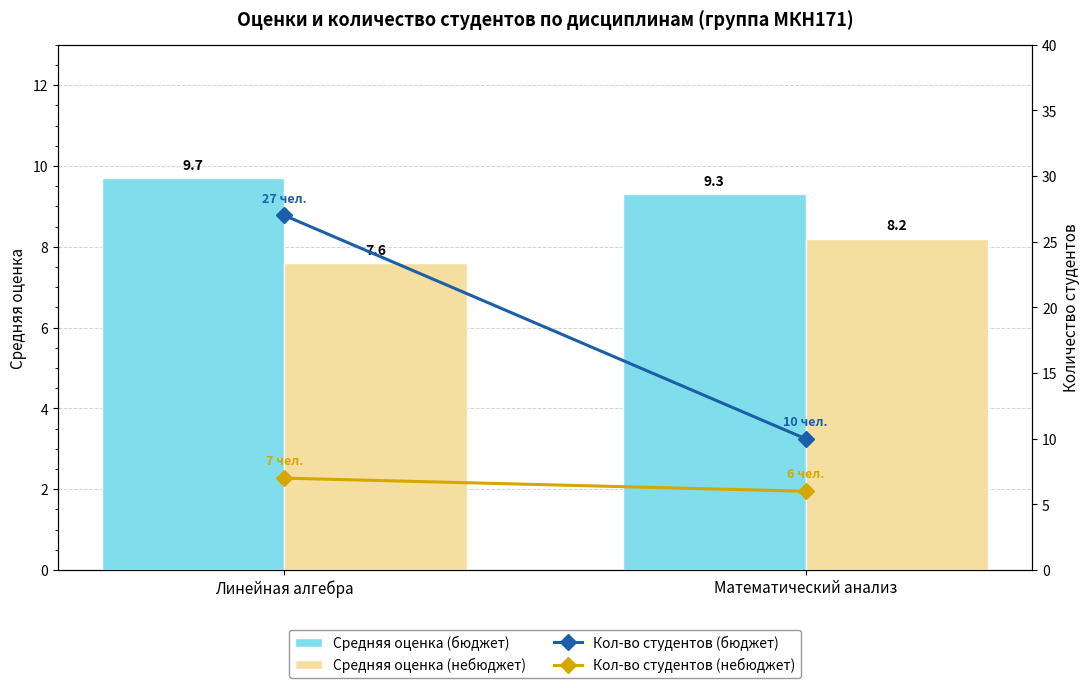

What is the label of the 2nd bar from the right?

Линейная алгебра